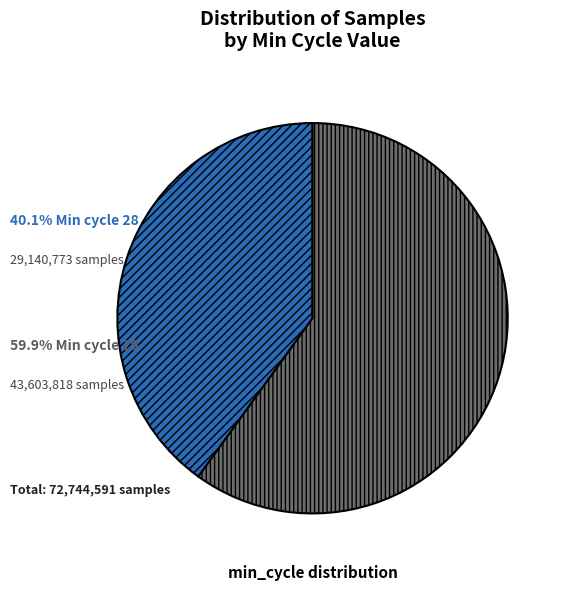

Is there any slice that represents more than half of the pie?

Yes